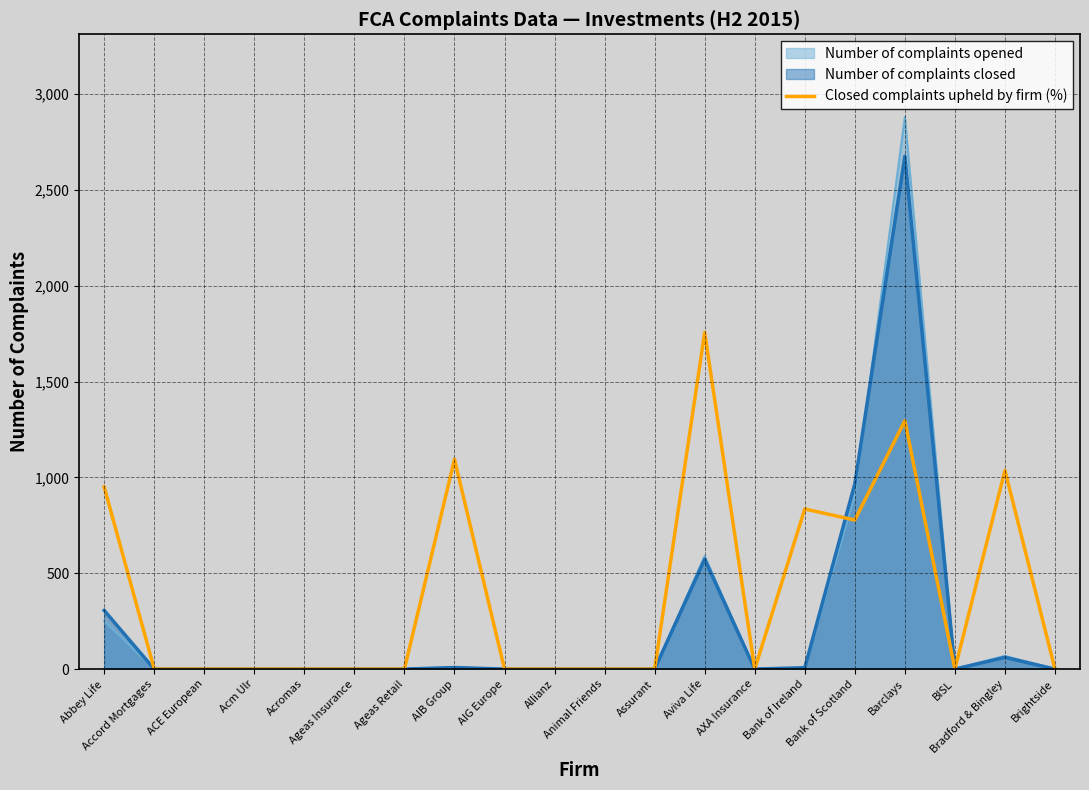

The value at Bradford & Bingley is 1036.8. True or false?

True